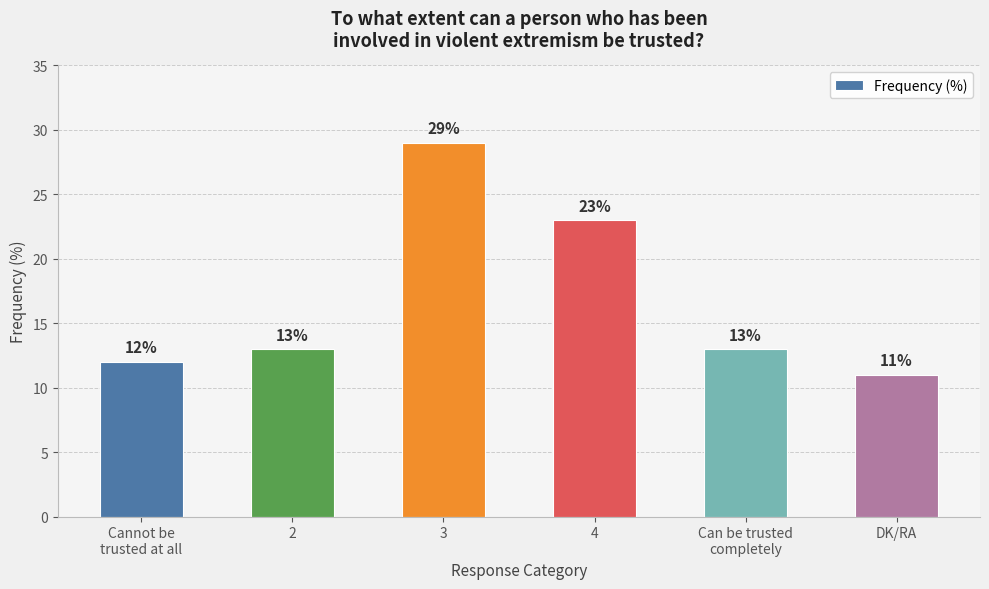

What position from the left is Can be trusted
completely?

5